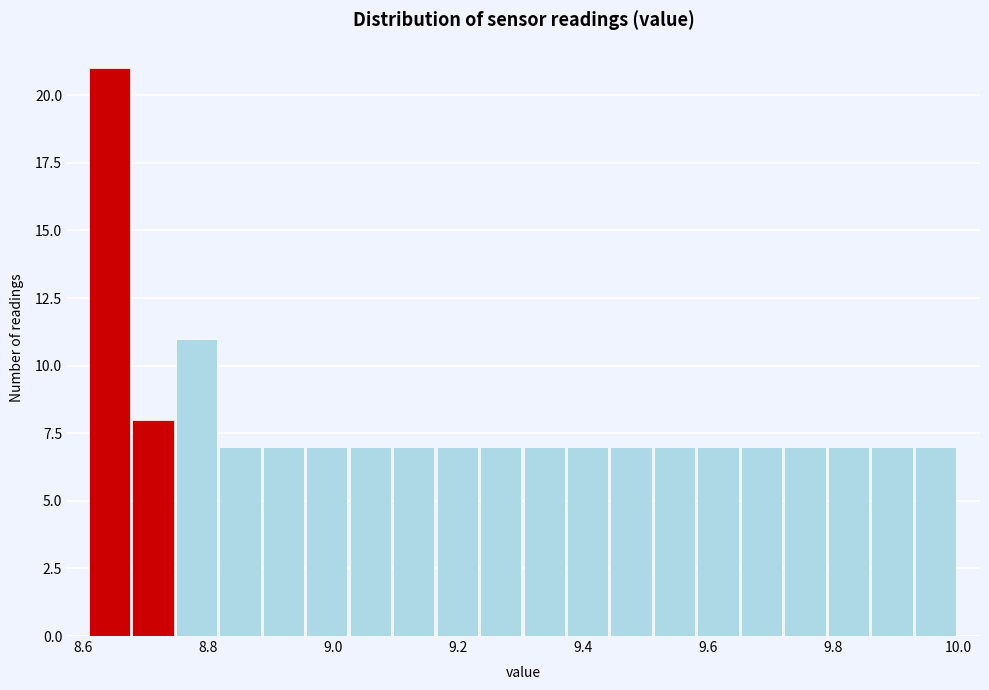

Read against the x-axis, roughly where is the centre of the tallest bar?

8.64